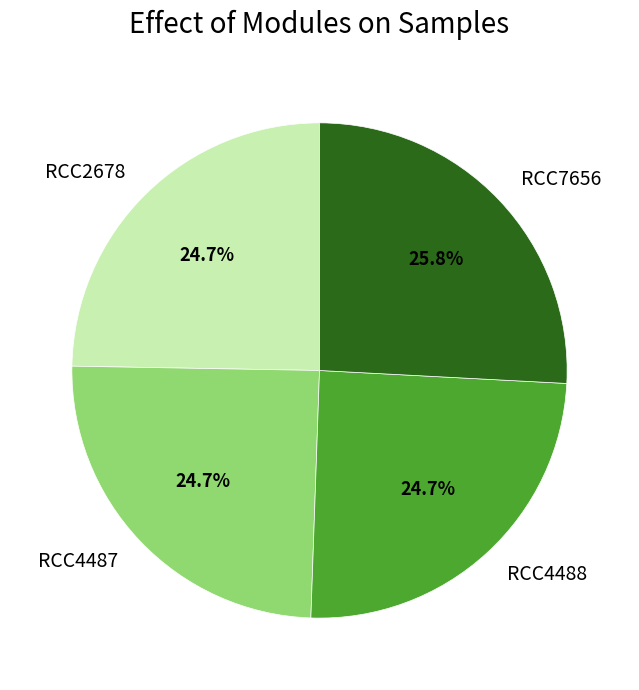

Does any single category account for the majority?

No